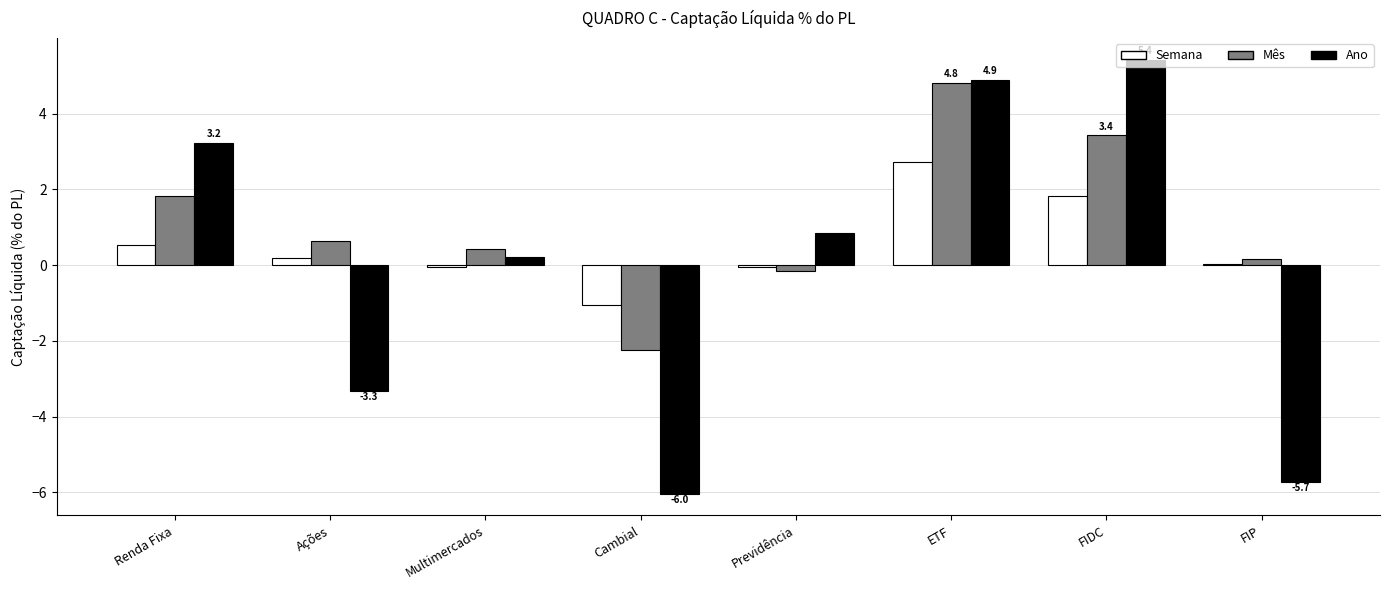

The value of Semana at FIP is 0.0. True or false?

True